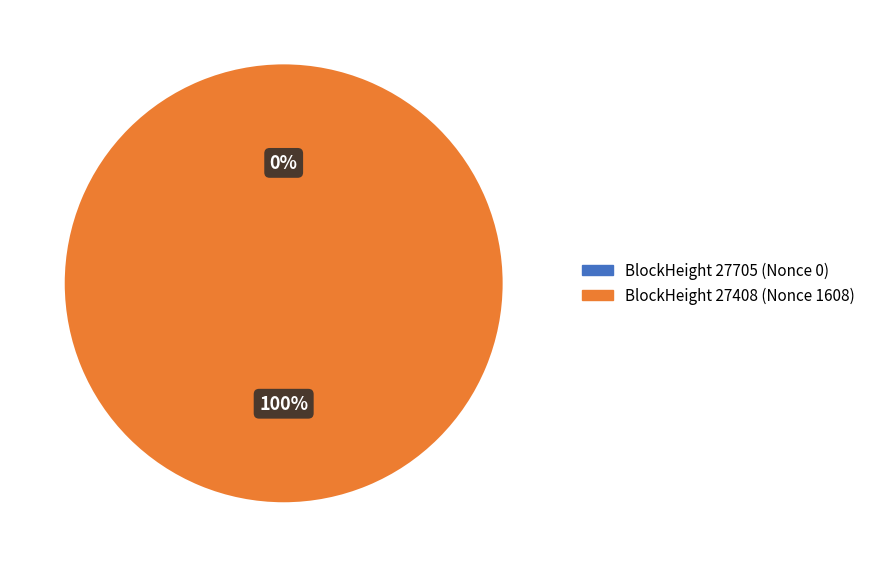

Does 27408 account for over 50% of the chart?

Yes